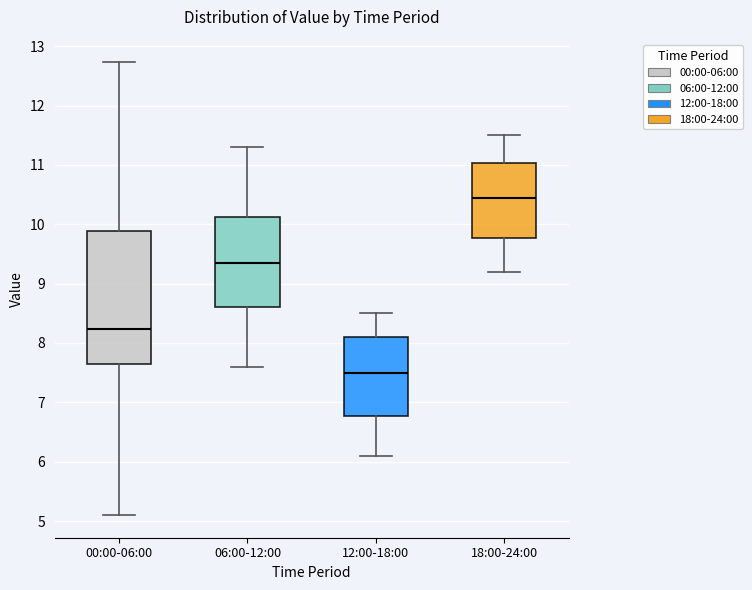

Reading left to right, transcribe this box plot: for each box, give where its median line is, the range the box spans, and where its two whiskers end, as read against the y-axis. The values are not printed on the chart, so give them approximately, as read against the axis.

00:00-06:00: median 8.2, box 7.7 to 9.9, whiskers 5.1 to 12.7
06:00-12:00: median 9.4, box 8.6 to 10.1, whiskers 7.6 to 11.3
12:00-18:00: median 7.5, box 6.8 to 8.1, whiskers 6.1 to 8.5
18:00-24:00: median 10.5, box 9.8 to 11.0, whiskers 9.2 to 11.5